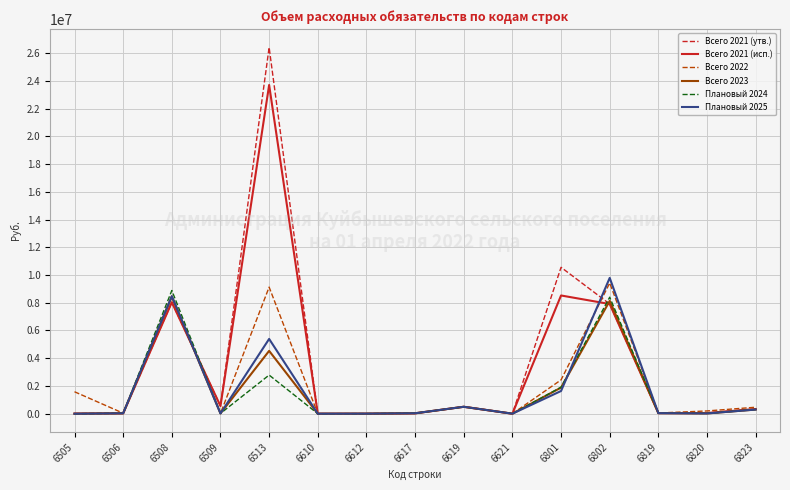

Where is the first local maximum for Плановый 2025?

6508